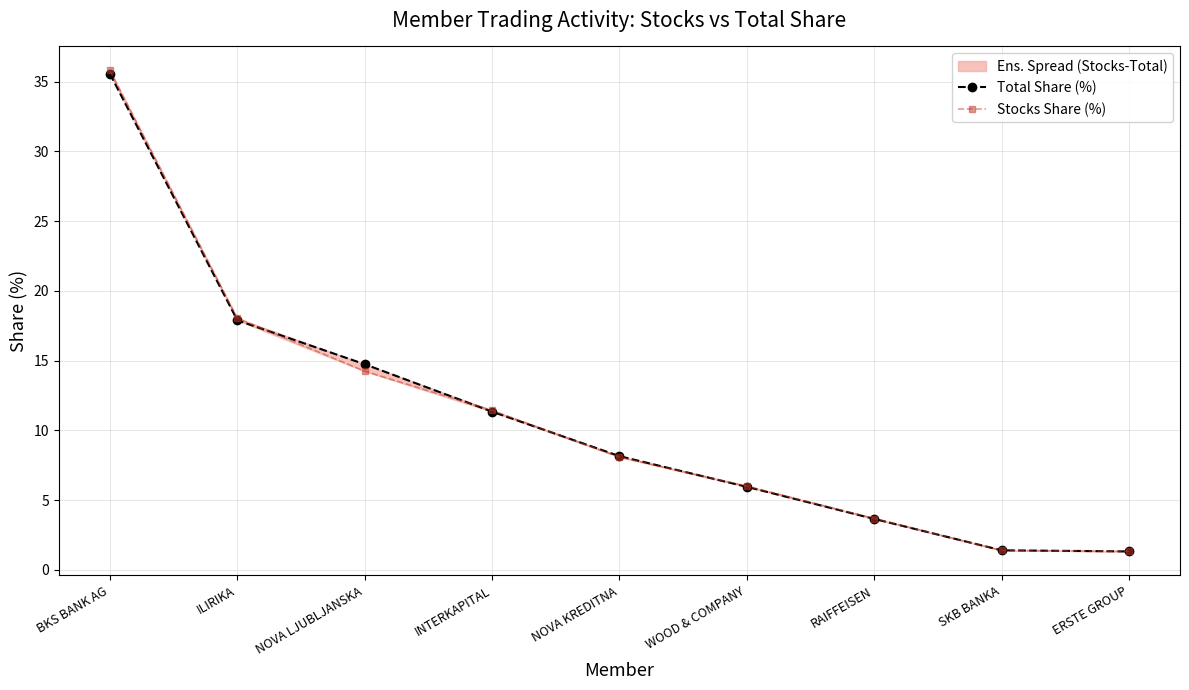

What is the label of the 6th point from the left?

WOOD & COMPANY